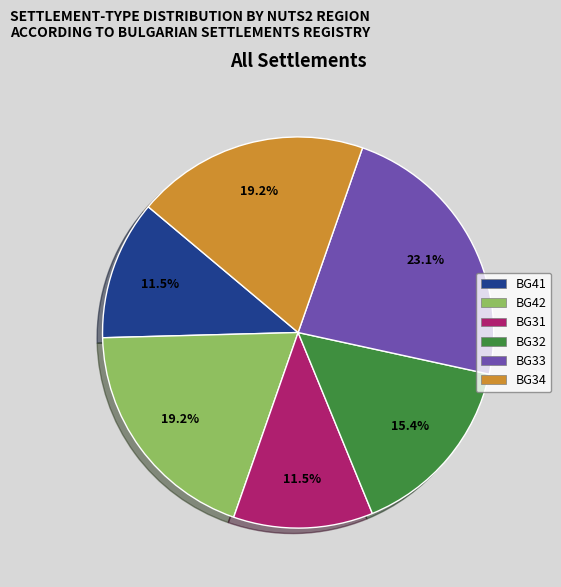

Is there any slice that represents more than half of the pie?

No